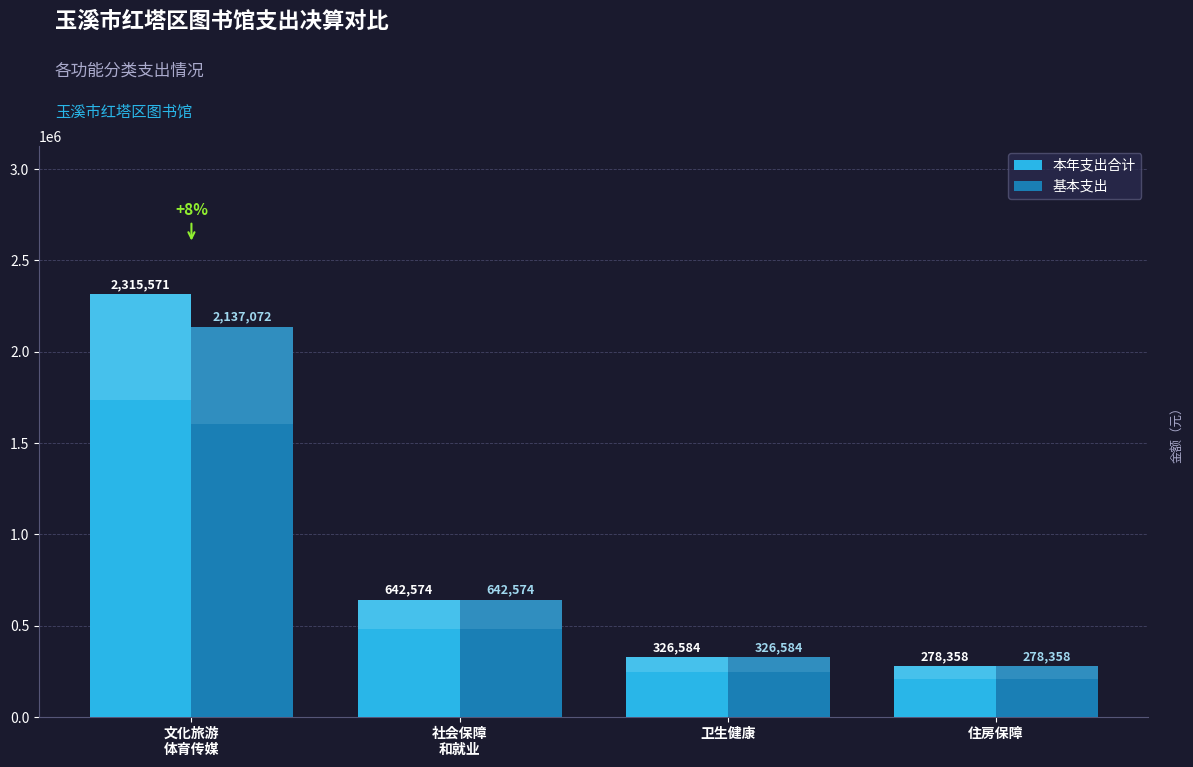

How many data points in 基本支出 are less than 642573?

2